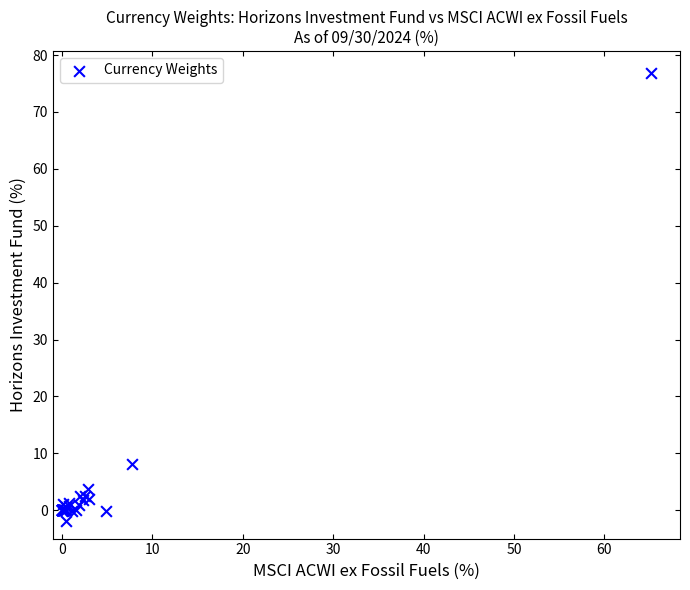

What Y value in the scatter plot is closest to 37?

8.1